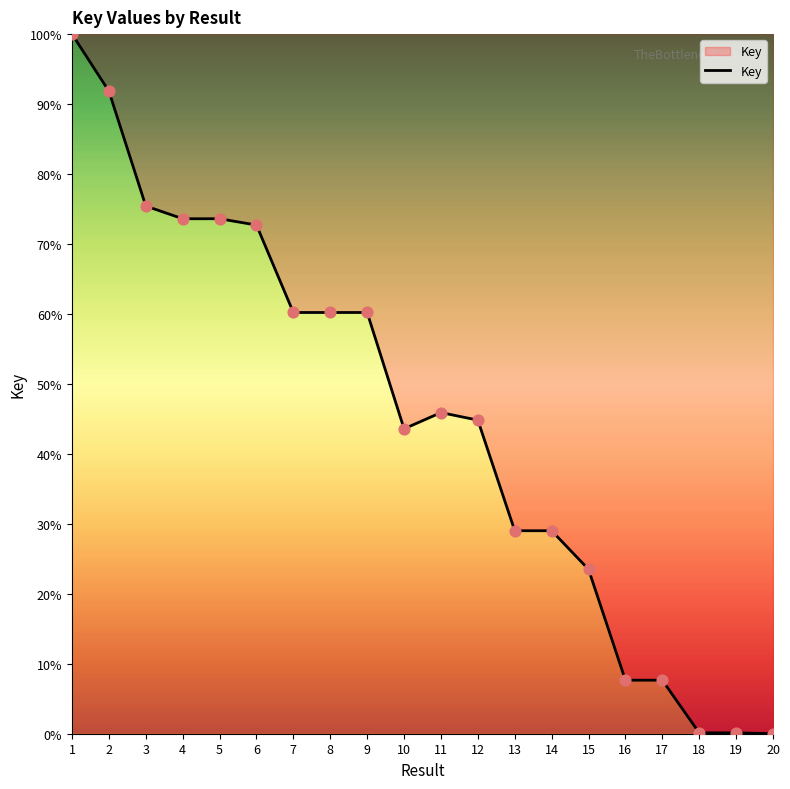

Between 3 and 19, which is larger?

3